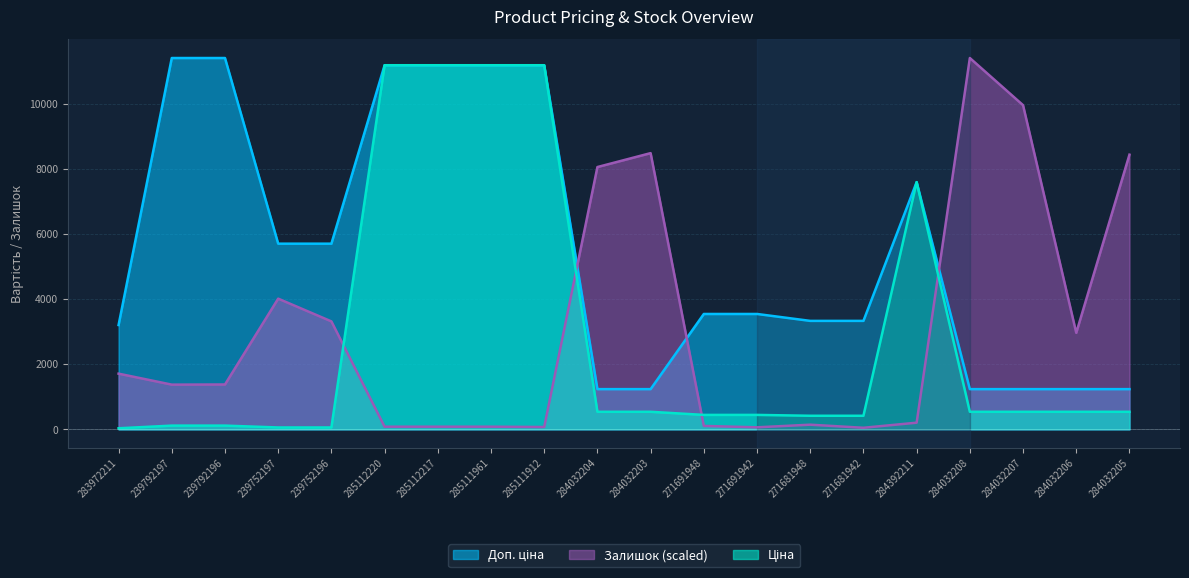

Count the number of categories in the chart.

20